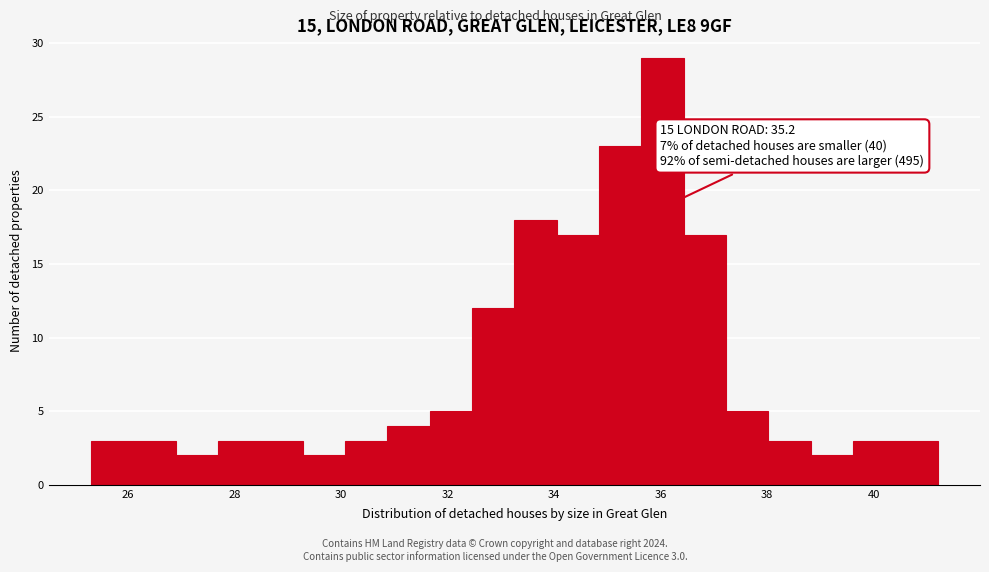

Read against the x-axis, roughly where is the centre of the tallest bar?

36.0